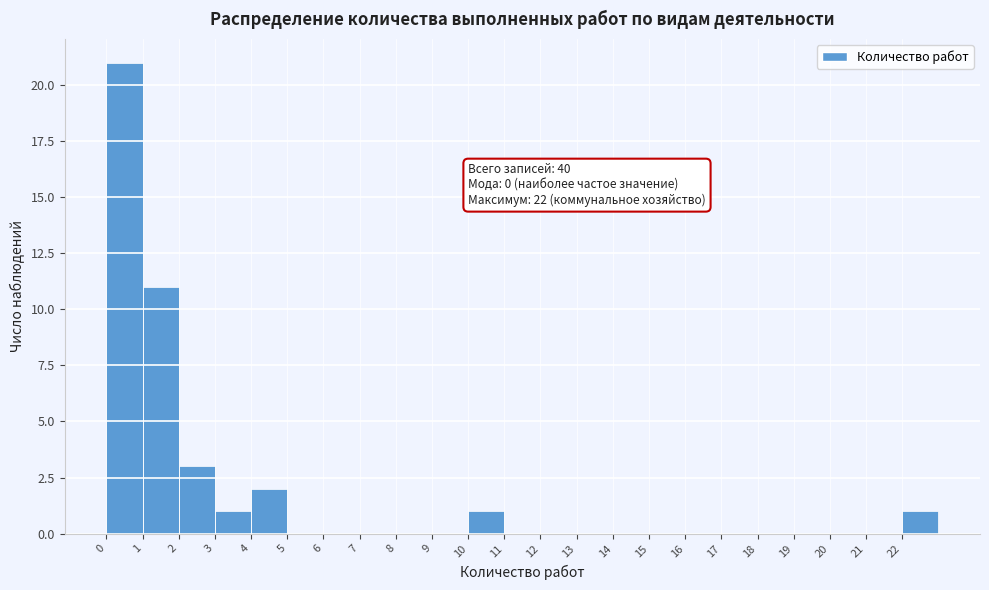

Over which range of the x-axis is the bar tallest?

0 to 1